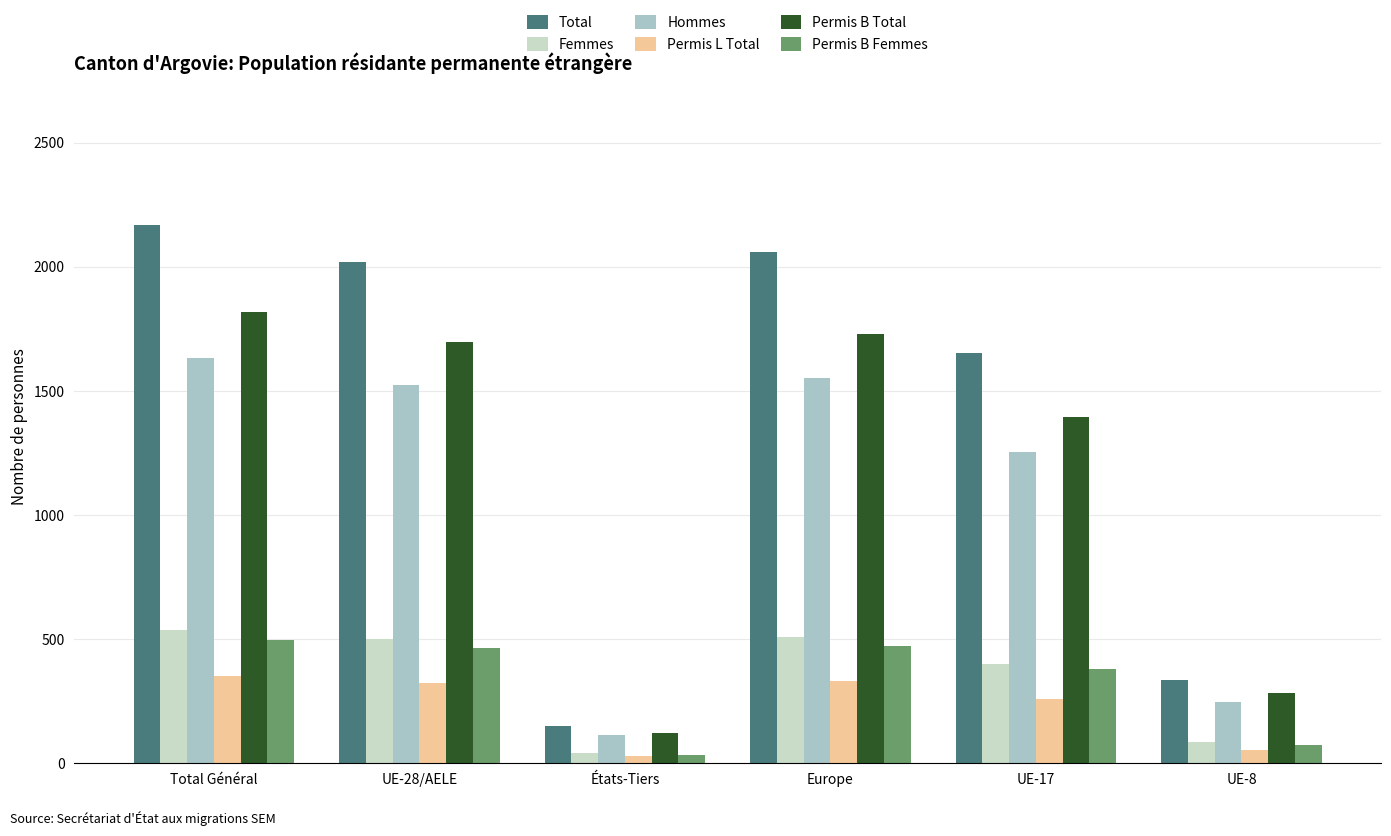

At which category does the chart reach its peak across all series?

Total Général